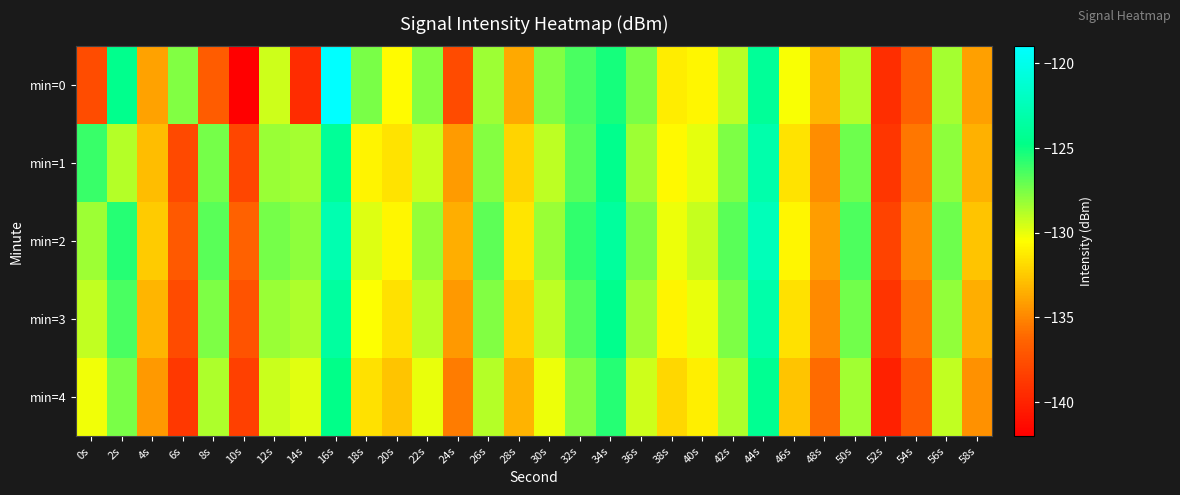

At which category is the sum across all series the highest?

16s